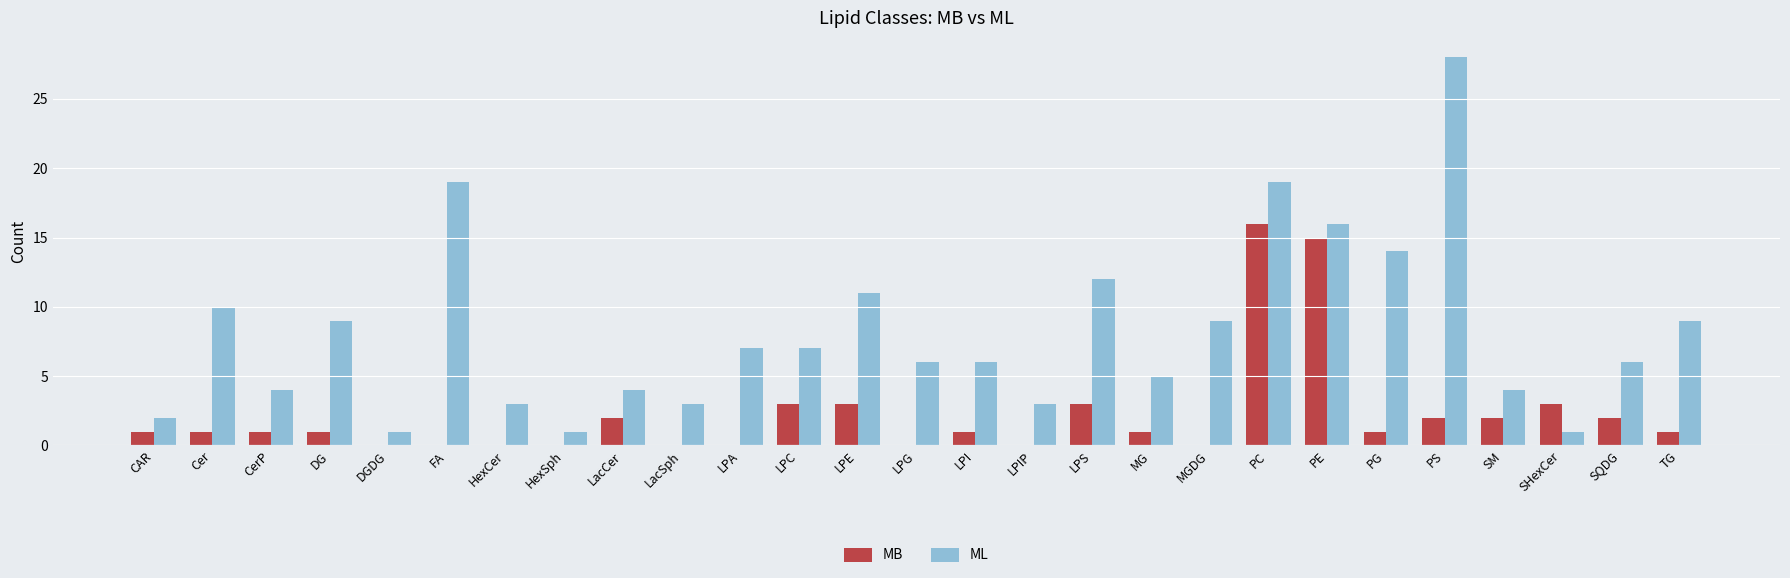

True or false: ML has a value of 3 at LacSph.

True